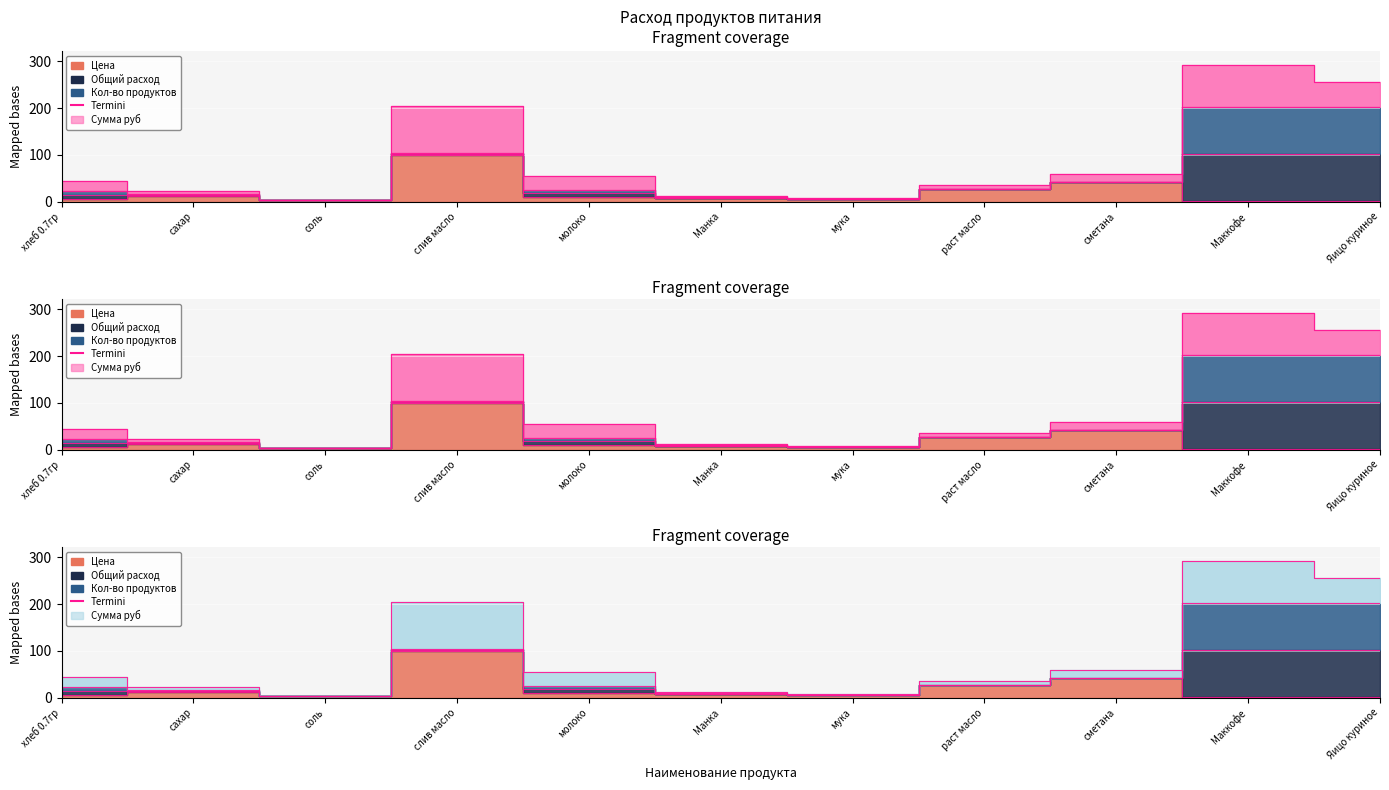

What is the ratio of the value at Яицо куриное to the value at слив масло?

1.3